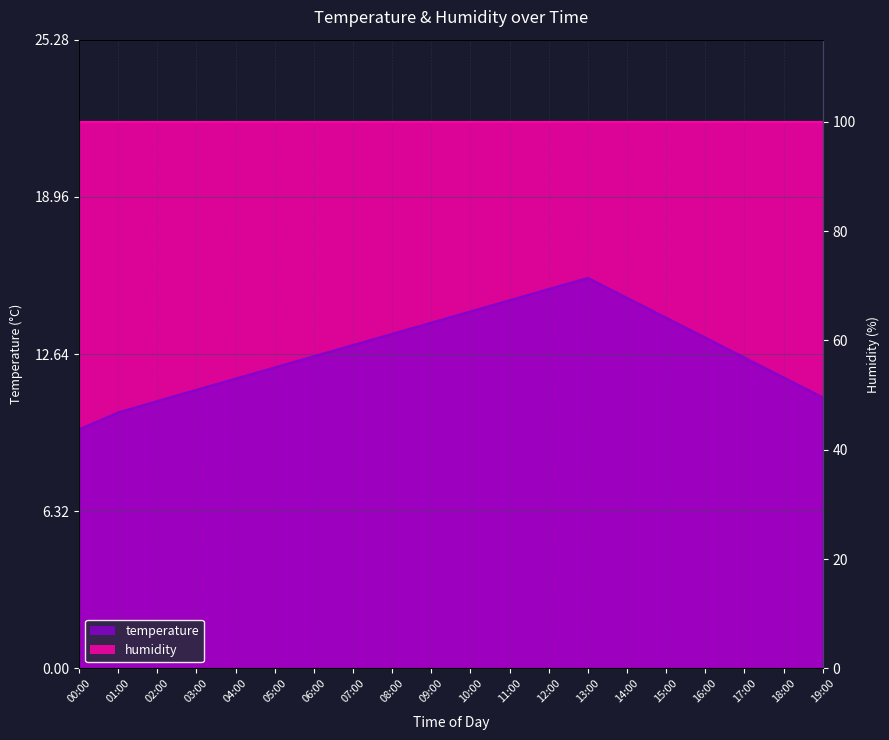

Reading left to right, list all the values displayed in this chart.

00:00=9.6	01:00=10.3	02:00=10.8	03:00=11.2	04:00=11.7	05:00=12.1	06:00=12.6	07:00=13.0	08:00=13.4	09:00=13.9	10:00=14.3	11:00=14.8	12:00=15.2	13:00=15.7	14:00=14.9	15:00=14.1	16:00=13.3	17:00=12.5	18:00=11.7	19:00=10.9